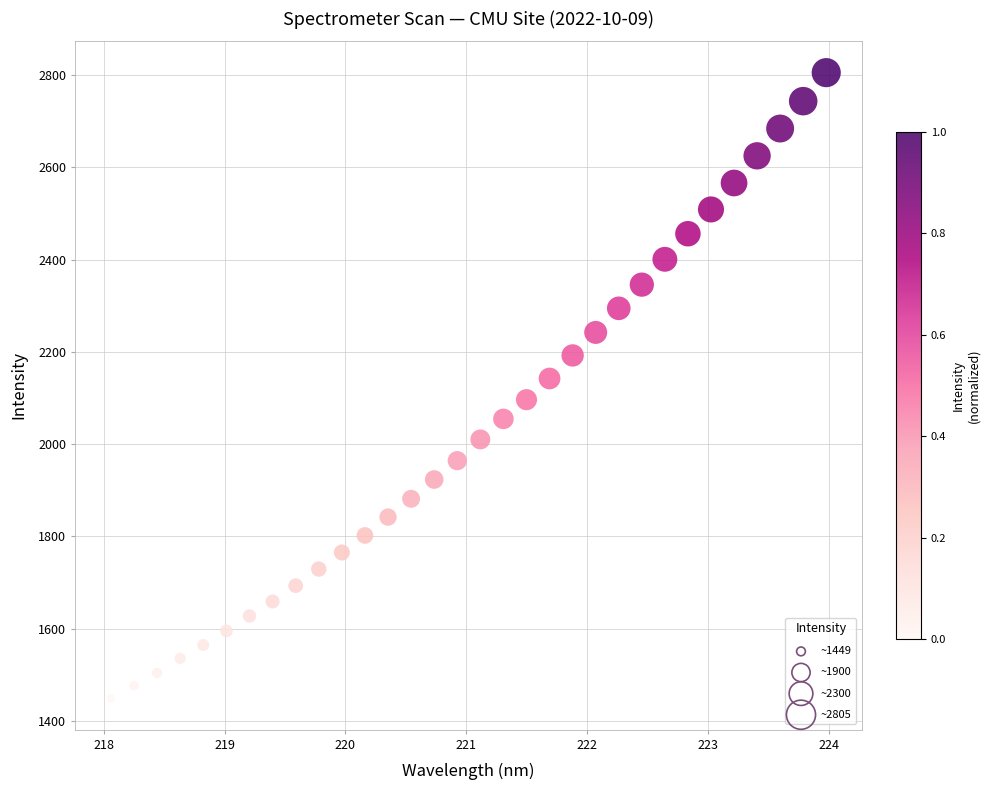

What is the range of X values (max minus min)?

5.9